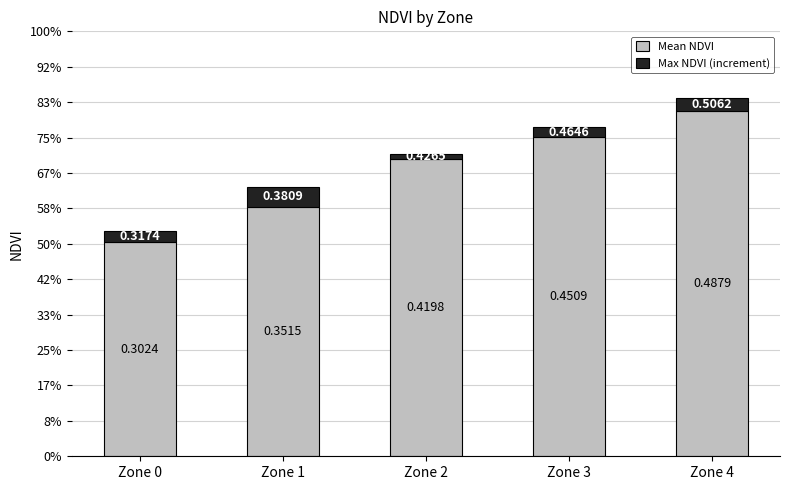

Does the chart contain stacked bars?

Yes